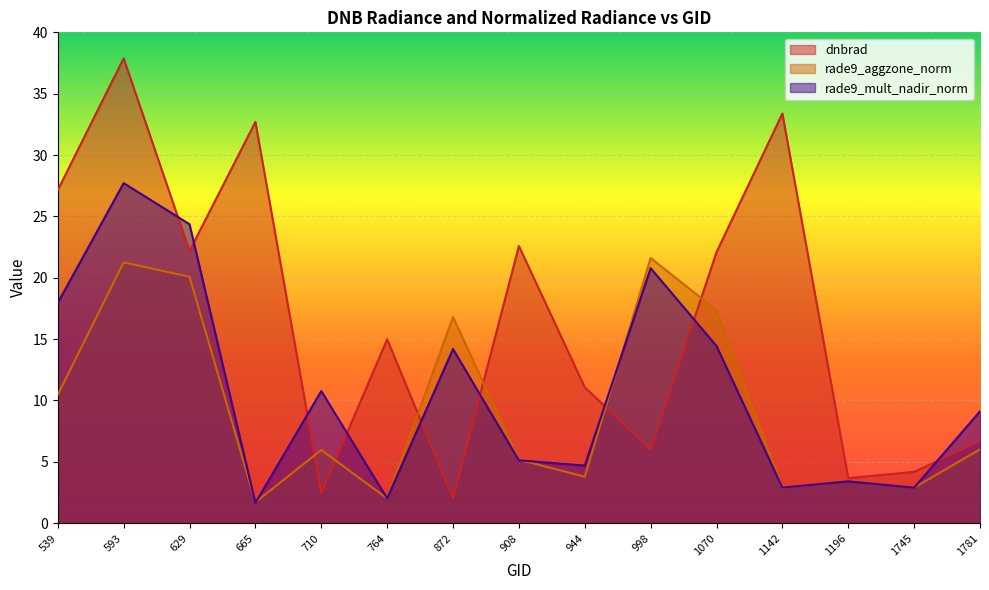

The rade9_mult_nadir_norm series shows 2.9 at 1745. True or false?

True